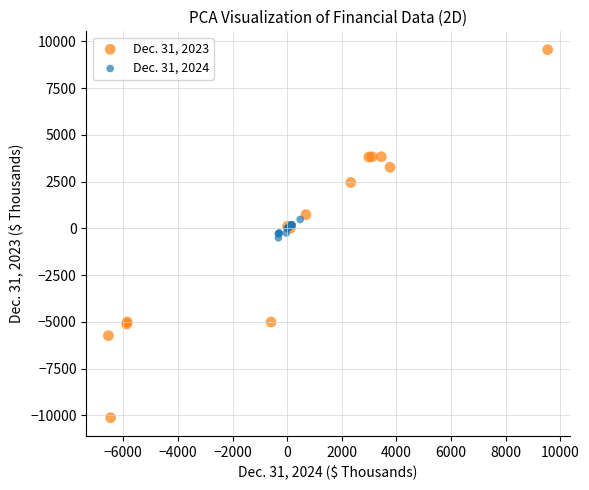

Which series contains the lowest Y value?

Dec. 31, 2023